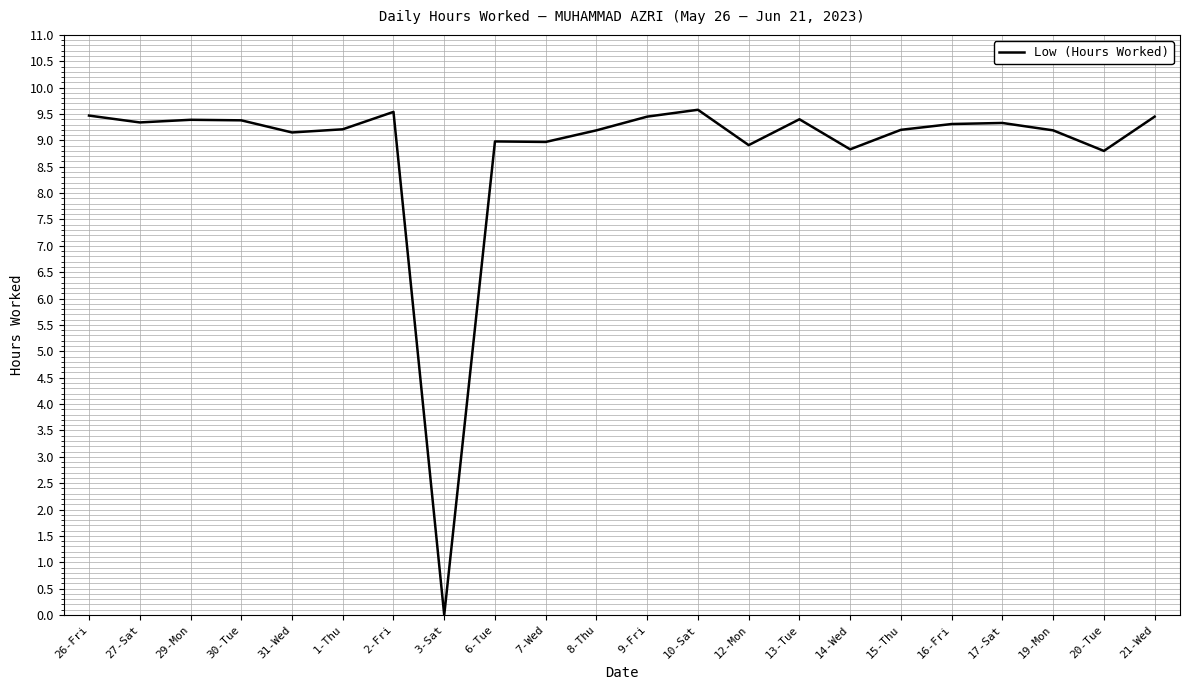

What position from the left is 17-Sat?

19